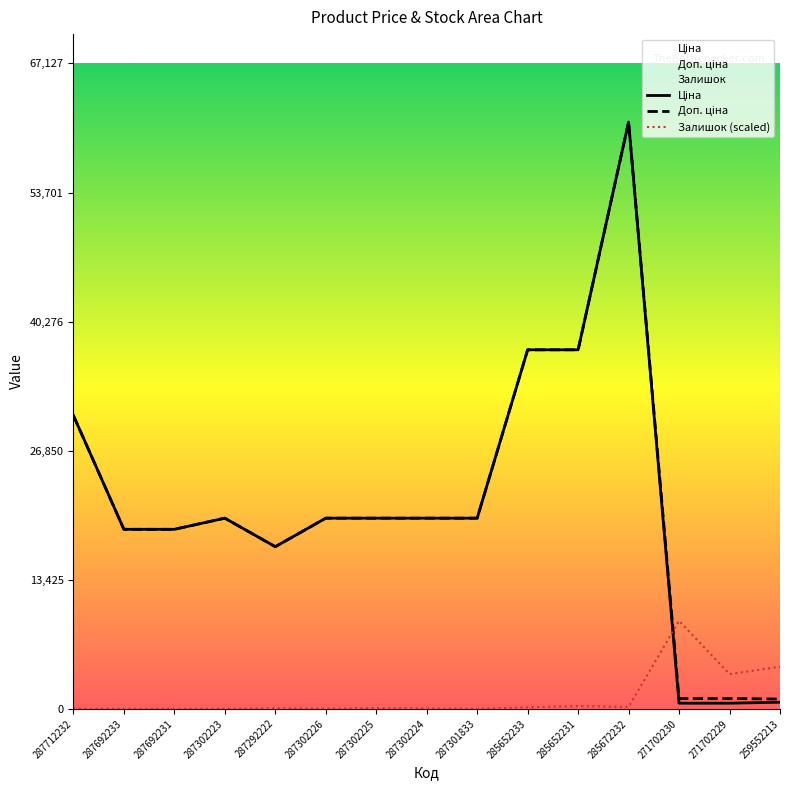

Where is the first local minimum for Ціна?

287292222